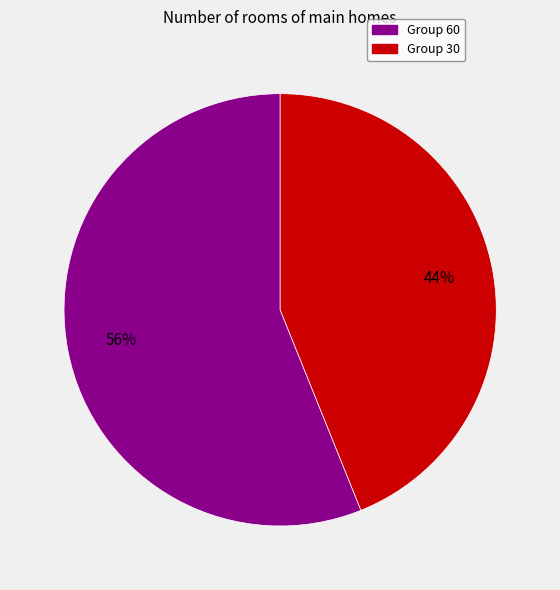

Do Group 60 and Group 30 together represent more than half of the pie?

Yes